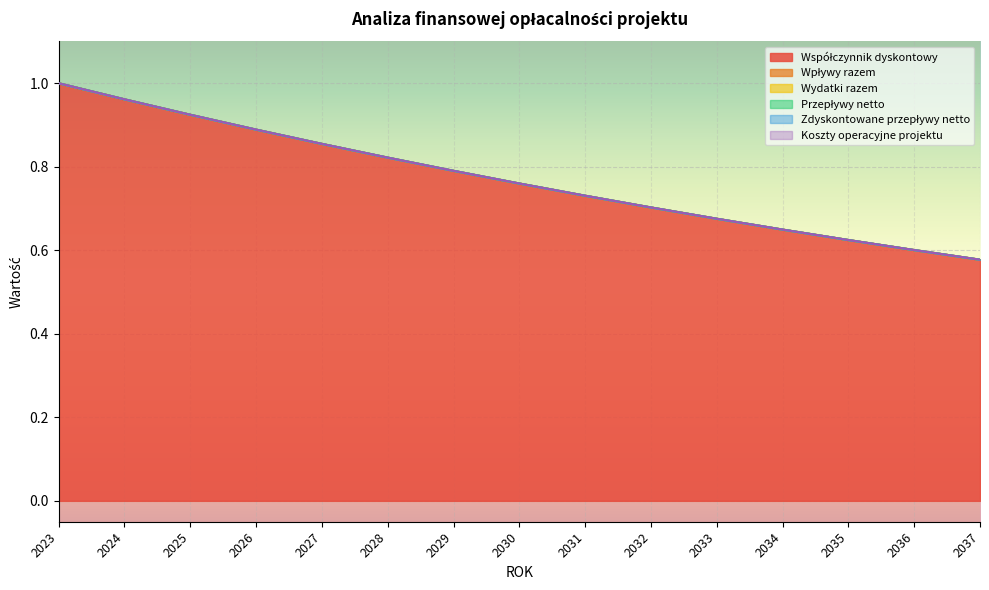

Is it true that Współczynnik dyskontowy equals 0.6 at 2034?

True